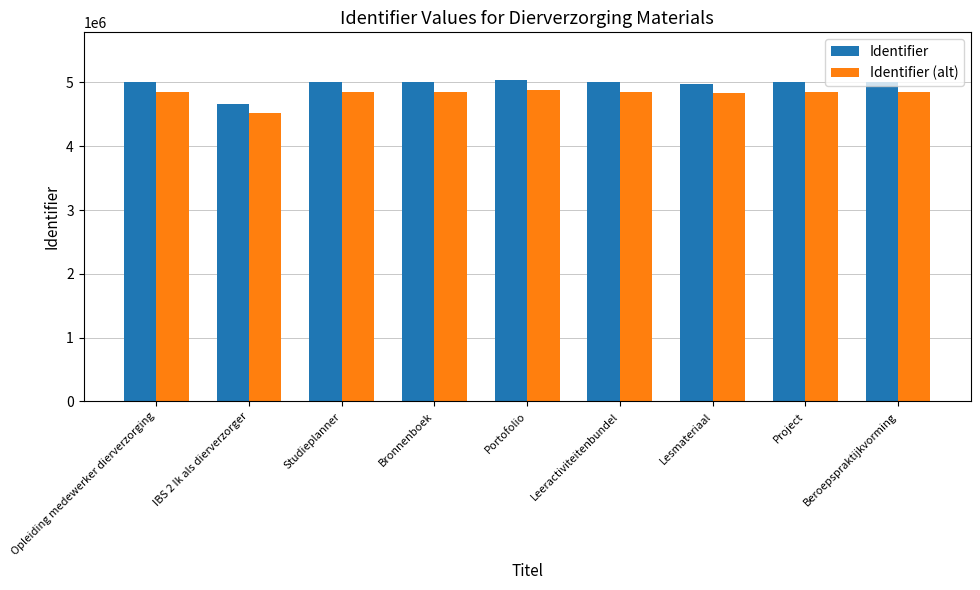

Is the value of Identifier at Lesmateriaal greater than the value of Identifier (alt) at Portofolio?

Yes